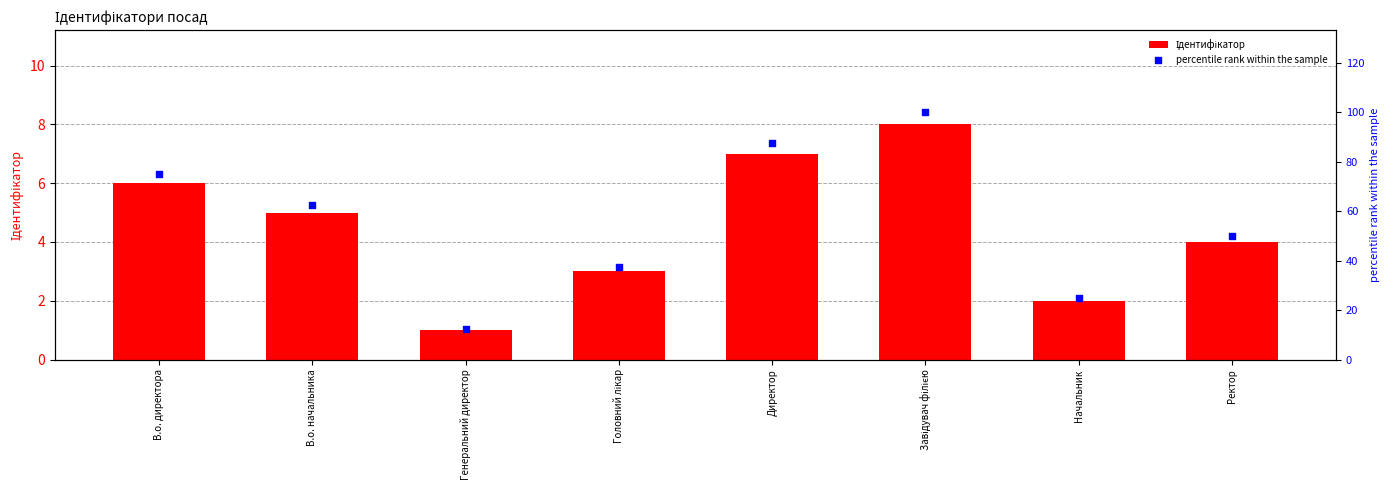

What are all the series names shown in the legend?

Ідентифікатор, percentile rank within the sample